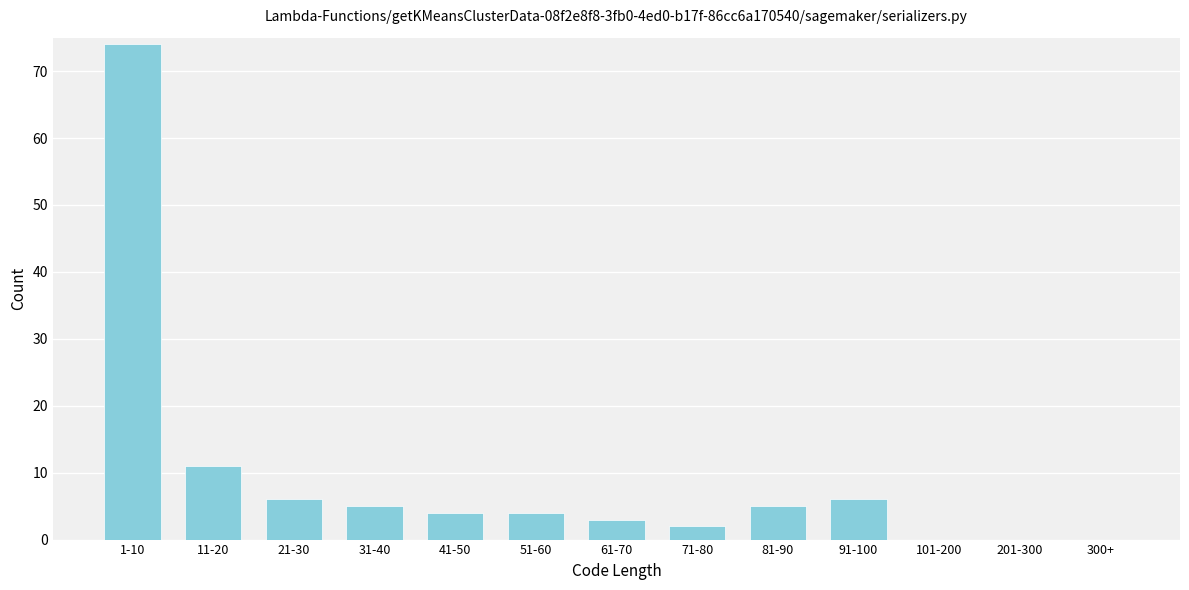

Reading left to right, transcribe all the data shown in this chart.

1-10=74	11-20=11	21-30=6	31-40=5	41-50=4	51-60=4	61-70=3	71-80=2	81-90=5	91-100=6	101-200=0	201-300=0	300+=0